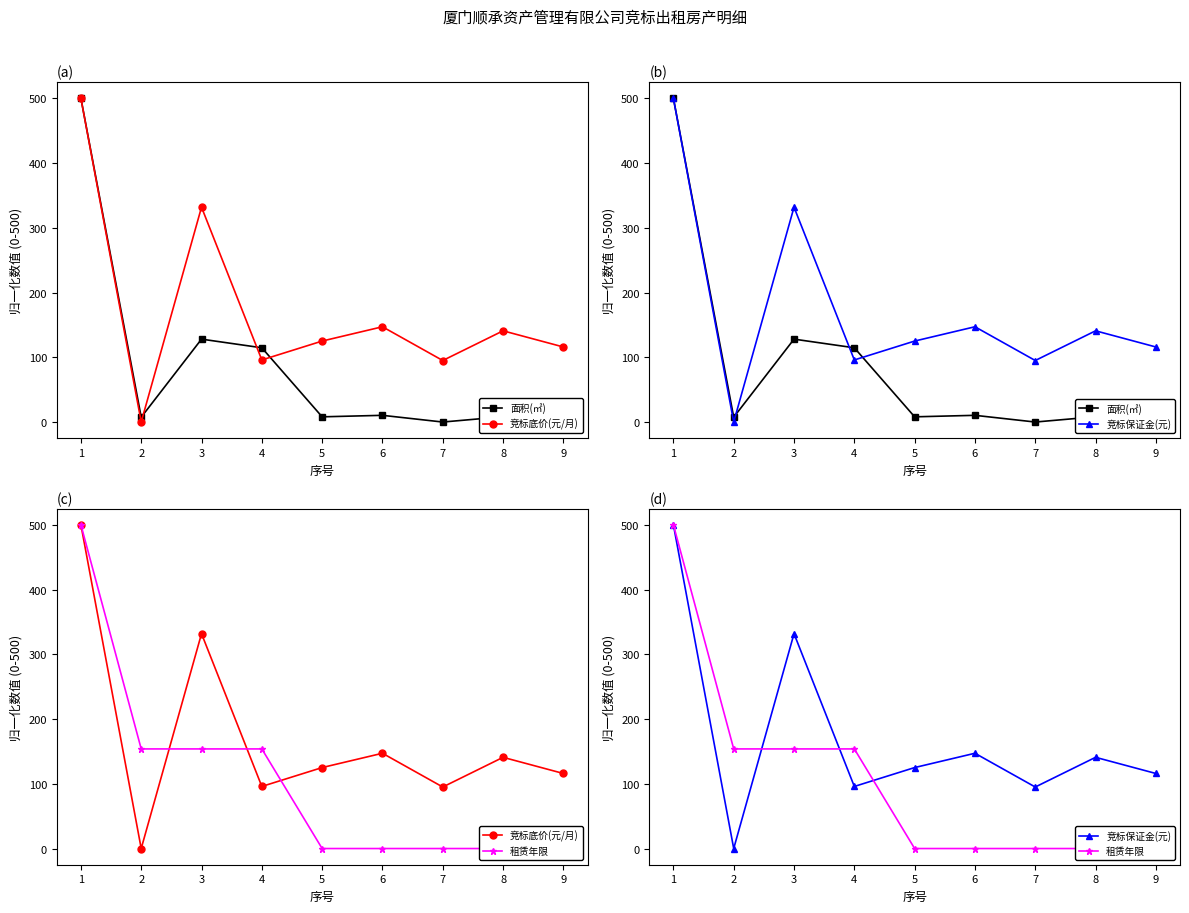

Reading left to right, what are all the values shown in this chart?

面积(㎡): 1=500.0	2=7.5	3=128.0	4=114.7	5=8.0	6=10.4	7=0.0	8=8.2	9=6.5
竞标底价(元/月): 1=500.0	2=0.0	3=331.9	4=95.9	5=125.1	6=147.2	7=95.0	8=140.9	9=115.9
竞标保证金(元): 1=500.0	2=0.0	3=331.9	4=95.9	5=125.1	6=147.2	7=95.0	8=140.9	9=115.9
租赁年限: 1=500.0	2=153.8	3=153.8	4=153.8	5=0.0	6=0.0	7=0.0	8=0.0	9=0.0